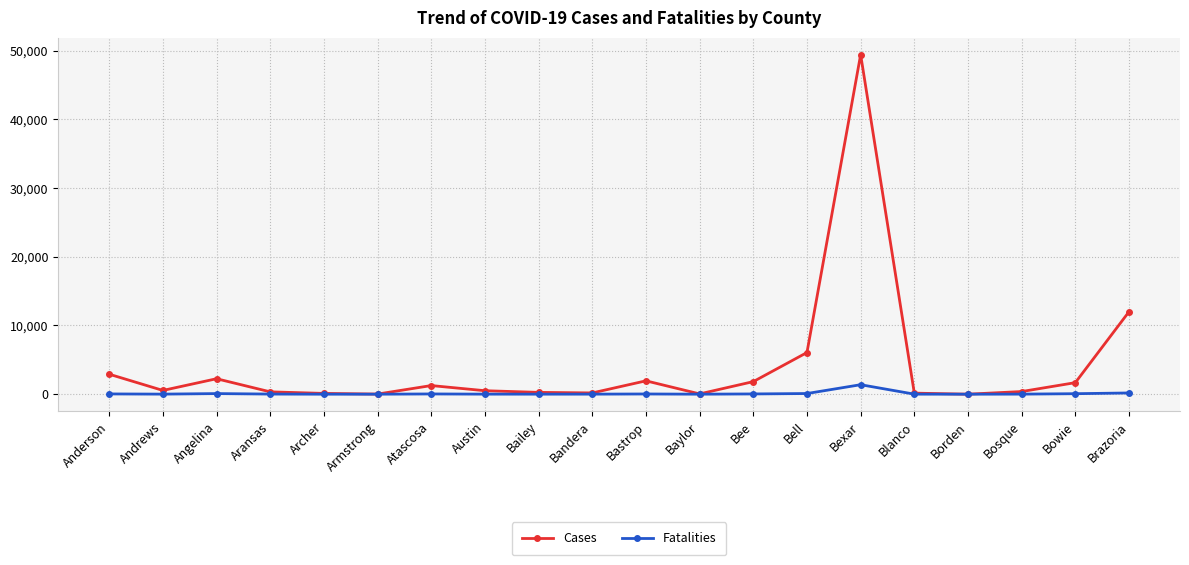

Which category has the highest value across all series?

Bexar